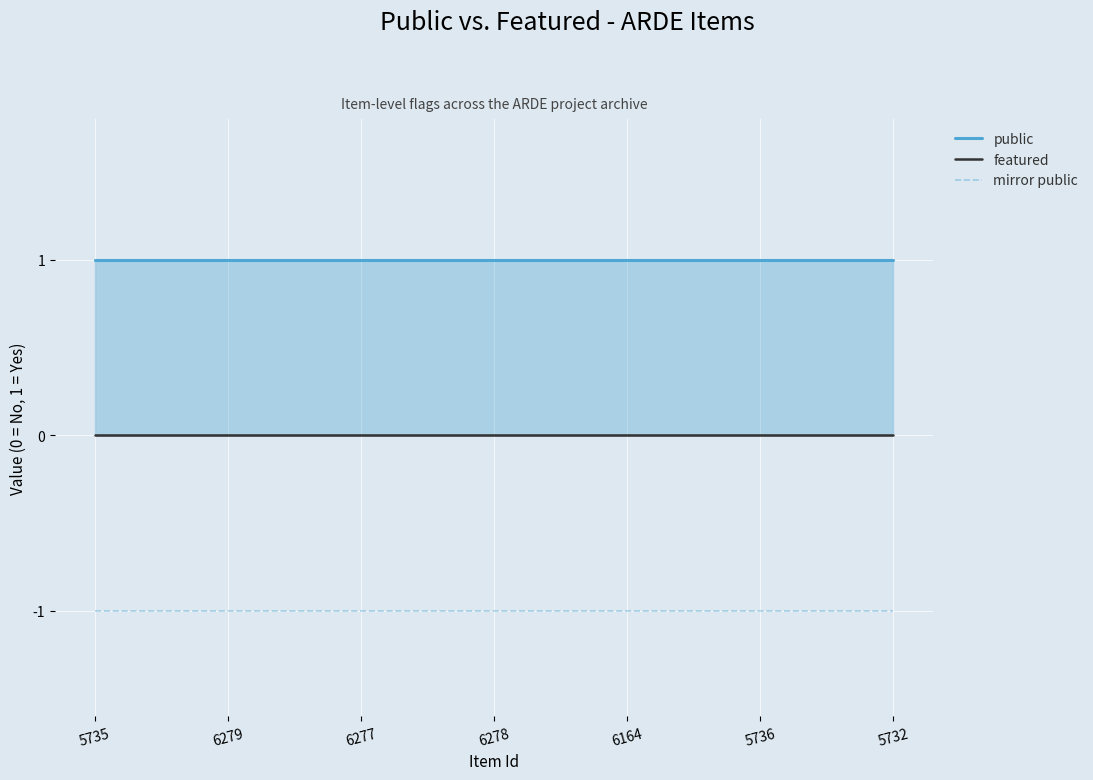

At which category is the sum across all series the highest?

5735